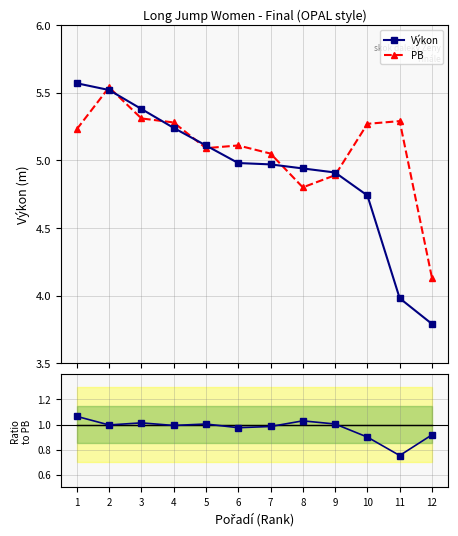

At which label does Výkon/PB reach its peak?

1